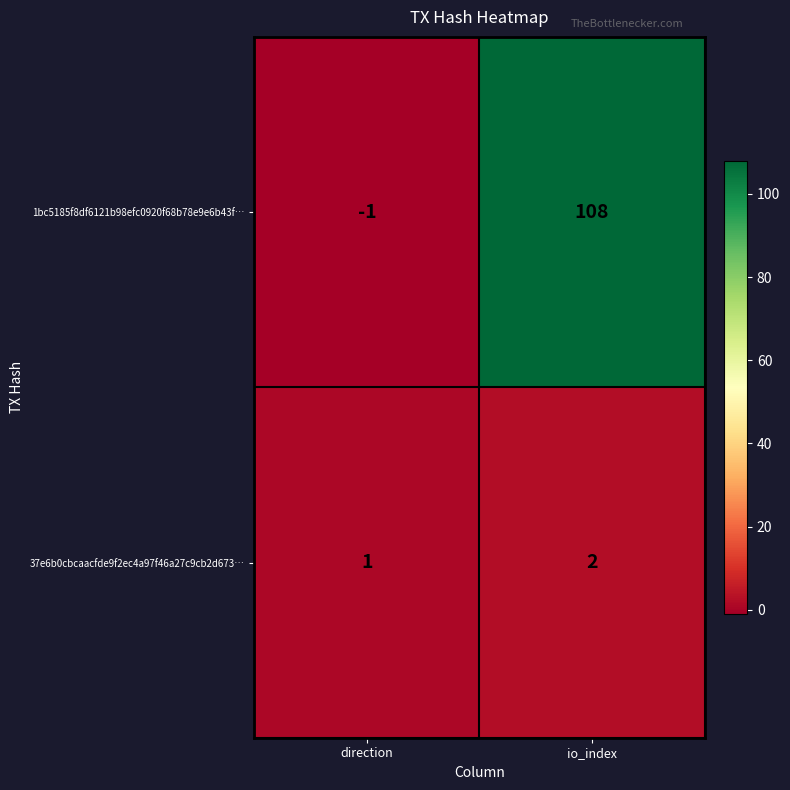

At which category does the chart reach its peak across all series?

io_index